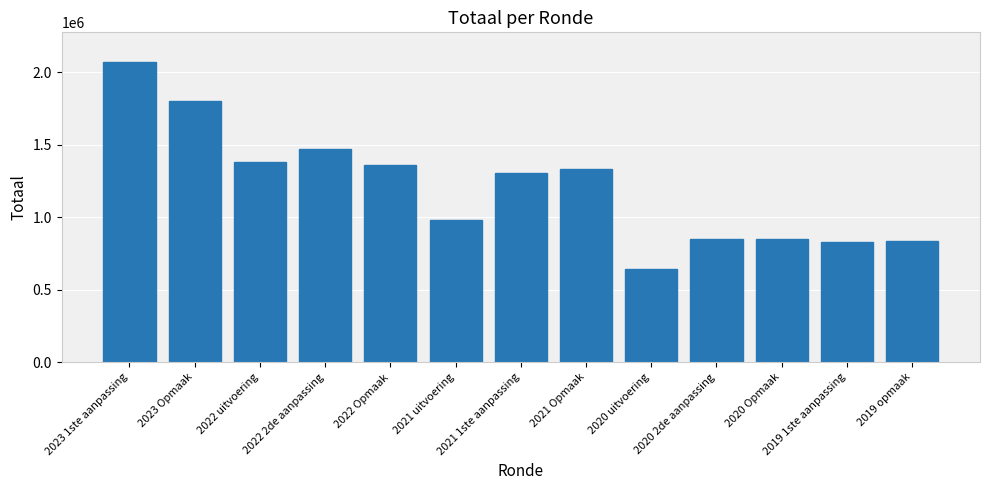

What is the difference between the values at 2021 uitvoering and 2022 Opmaak?

379719